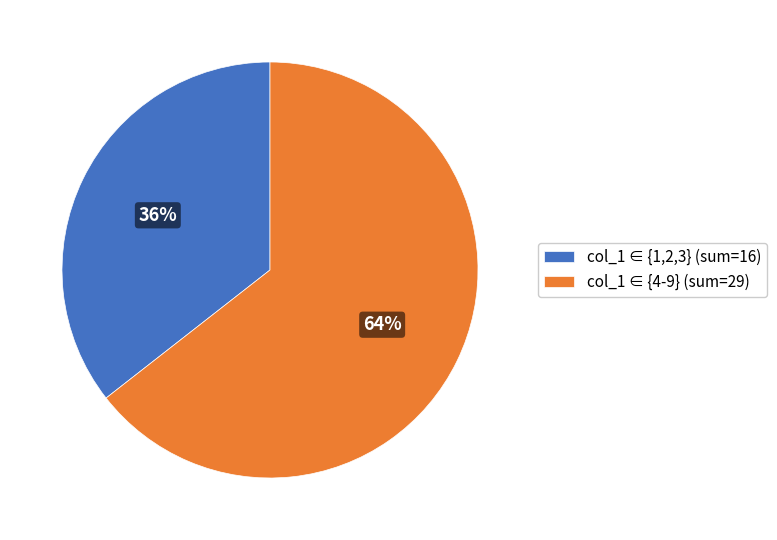

Which has a higher value, col_1 ∈ {4-9} (sum=29) or col_1 ∈ {1,2,3} (sum=16)?

col_1 ∈ {4-9} (sum=29)